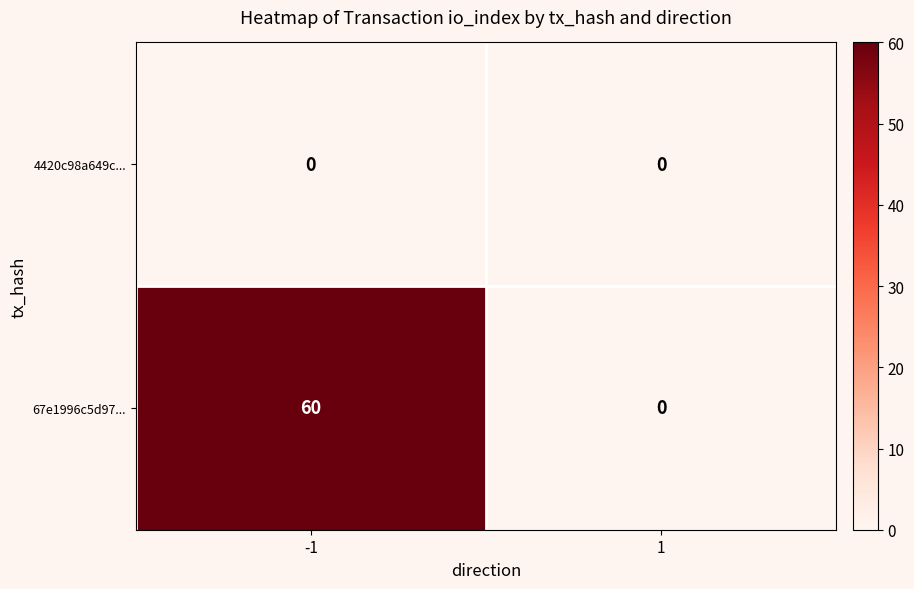

List the series in order of their peak value, lowest first.

4420c98a649c..., 67e1996c5d97...